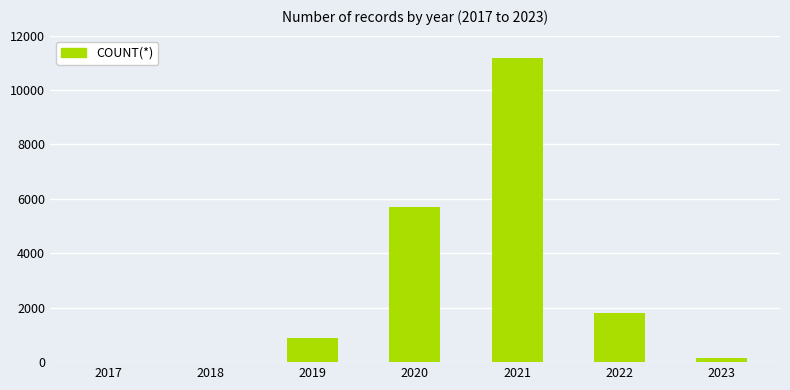

Which category has the highest value across all series?

2021